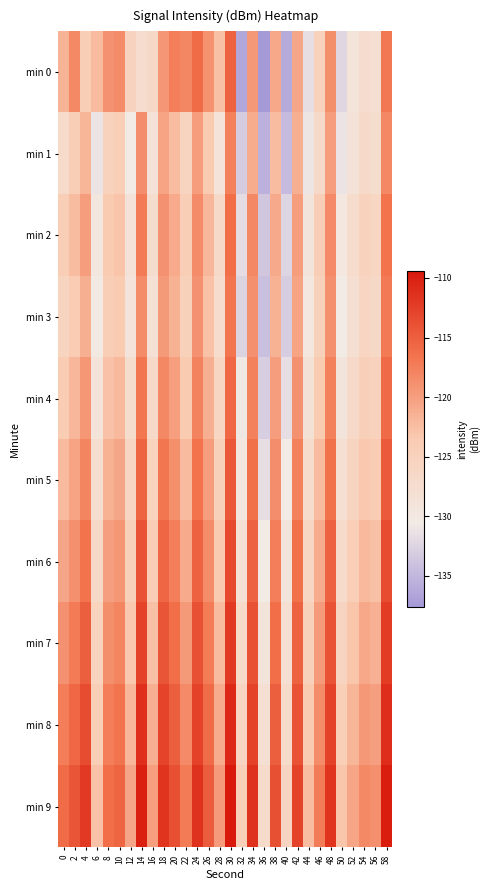

Which has a higher value, 12 or 36?

12